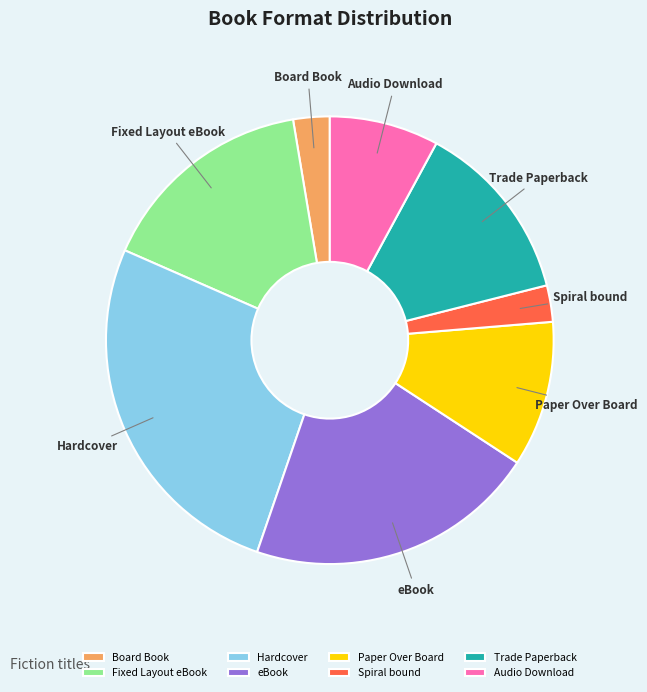

Which has a higher value, Paper Over Board or Audio Download?

Paper Over Board